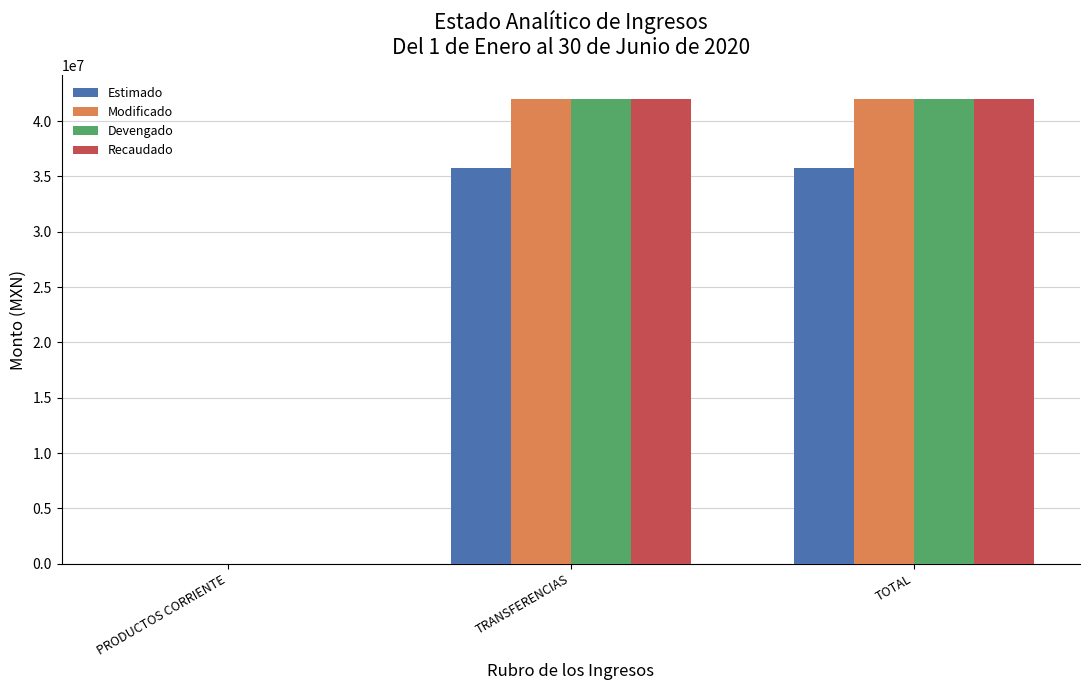

Where is Devengado nearest to the value 21026571?

TRANSFERENCIAS